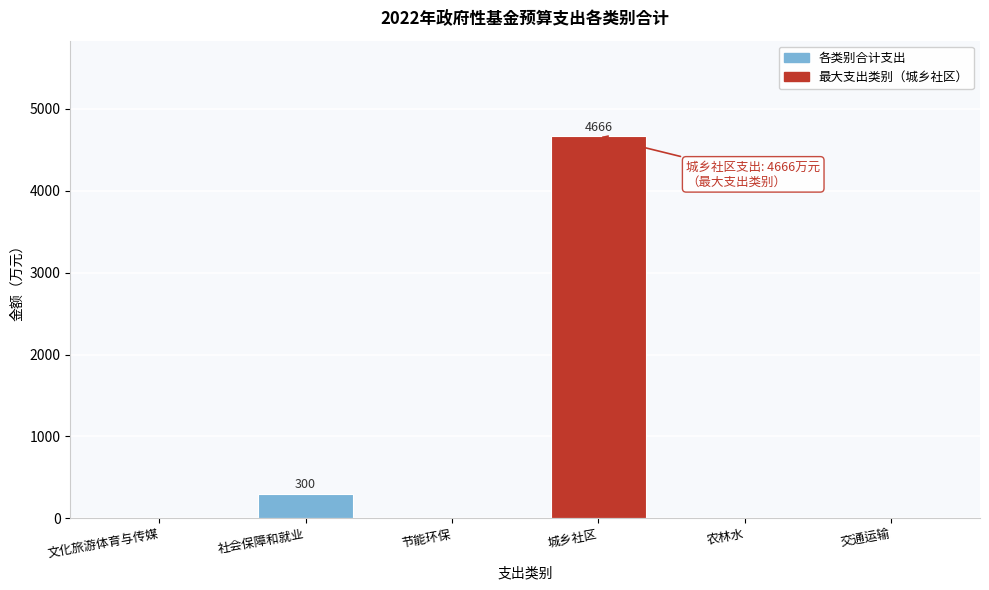

Reading left to right, transcribe all the data shown in this chart.

文化旅游体育与传媒=0	社会保障和就业=300	节能环保=0	城乡社区=4666	农林水=0	交通运输=0